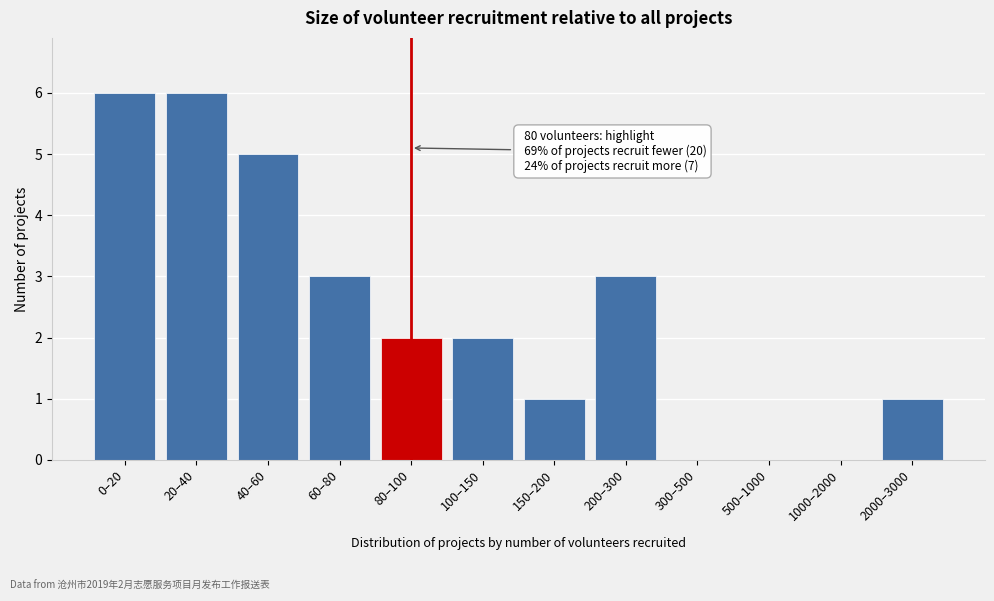

Reading right to left, transcribe all the data shown in this chart.

2000–3000=1	1000–2000=0	500–1000=0	300–500=0	200–300=3	150–200=1	100–150=2	80–100=2	60–80=3	40–60=5	20–40=6	0–20=6